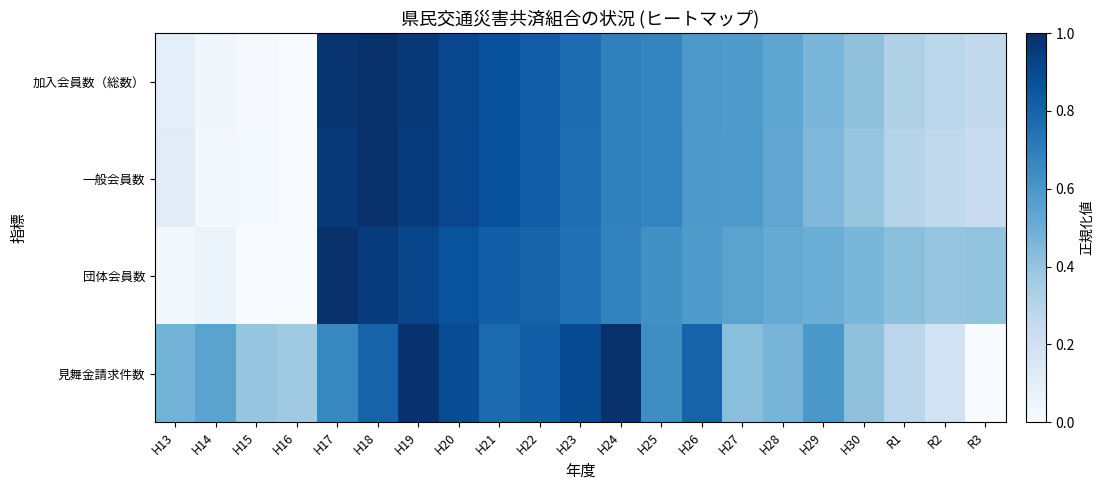

How many categories are shown in the chart?

21